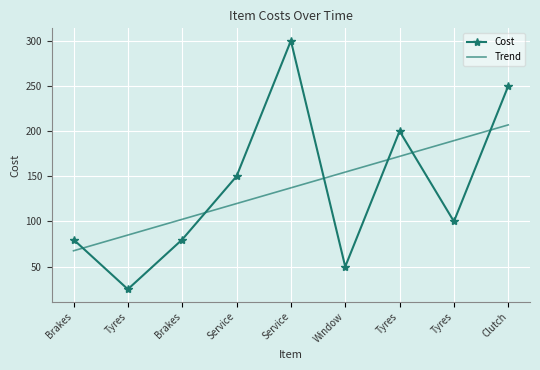

What are all the series names shown in the legend?

Cost, Trend